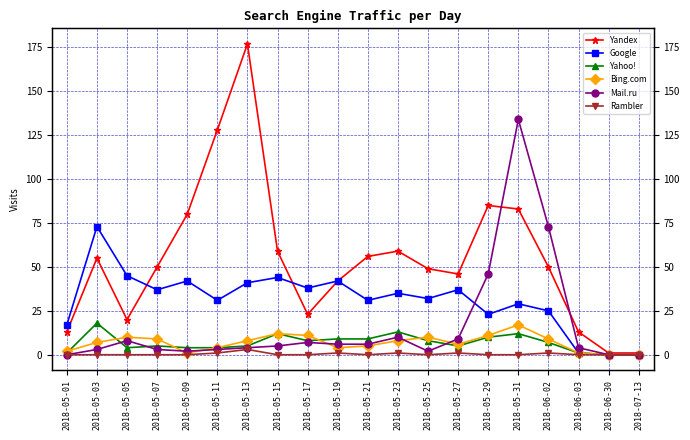

Reading right to left, what are all the values shown in this chart?

Yandex: 2018-07-13=1	2018-06-30=1	2018-06-03=13	2018-06-02=50	2018-05-31=83	2018-05-29=85	2018-05-27=46	2018-05-25=49	2018-05-23=59	2018-05-21=56	2018-05-19=42	2018-05-17=23	2018-05-15=59	2018-05-13=177	2018-05-11=128	2018-05-09=80	2018-05-07=50	2018-05-05=20	2018-05-03=55	2018-05-01=13
Google: 2018-07-13=0	2018-06-30=0	2018-06-03=1	2018-06-02=25	2018-05-31=29	2018-05-29=23	2018-05-27=37	2018-05-25=32	2018-05-23=35	2018-05-21=31	2018-05-19=42	2018-05-17=38	2018-05-15=44	2018-05-13=41	2018-05-11=31	2018-05-09=42	2018-05-07=37	2018-05-05=45	2018-05-03=73	2018-05-01=17
Yahoo!: 2018-07-13=0	2018-06-30=0	2018-06-03=1	2018-06-02=7	2018-05-31=12	2018-05-29=10	2018-05-27=5	2018-05-25=8	2018-05-23=13	2018-05-21=9	2018-05-19=9	2018-05-17=8	2018-05-15=12	2018-05-13=5	2018-05-11=4	2018-05-09=4	2018-05-07=5	2018-05-05=4	2018-05-03=18	2018-05-01=1
Bing.com: 2018-07-13=0	2018-06-30=0	2018-06-03=1	2018-06-02=9	2018-05-31=17	2018-05-29=11	2018-05-27=6	2018-05-25=10	2018-05-23=8	2018-05-21=5	2018-05-19=4	2018-05-17=11	2018-05-15=12	2018-05-13=8	2018-05-11=4	2018-05-09=1	2018-05-07=9	2018-05-05=10	2018-05-03=7	2018-05-01=2
Mail.ru: 2018-07-13=0	2018-06-30=0	2018-06-03=4	2018-06-02=73	2018-05-31=134	2018-05-29=46	2018-05-27=9	2018-05-25=2	2018-05-23=10	2018-05-21=6	2018-05-19=6	2018-05-17=7	2018-05-15=5	2018-05-13=4	2018-05-11=3	2018-05-09=2	2018-05-07=3	2018-05-05=8	2018-05-03=3	2018-05-01=0
Rambler: 2018-07-13=0	2018-06-30=0	2018-06-03=0	2018-06-02=1	2018-05-31=0	2018-05-29=0	2018-05-27=1	2018-05-25=0	2018-05-23=1	2018-05-21=0	2018-05-19=1	2018-05-17=0	2018-05-15=0	2018-05-13=3	2018-05-11=1	2018-05-09=0	2018-05-07=0	2018-05-05=0	2018-05-03=0	2018-05-01=0